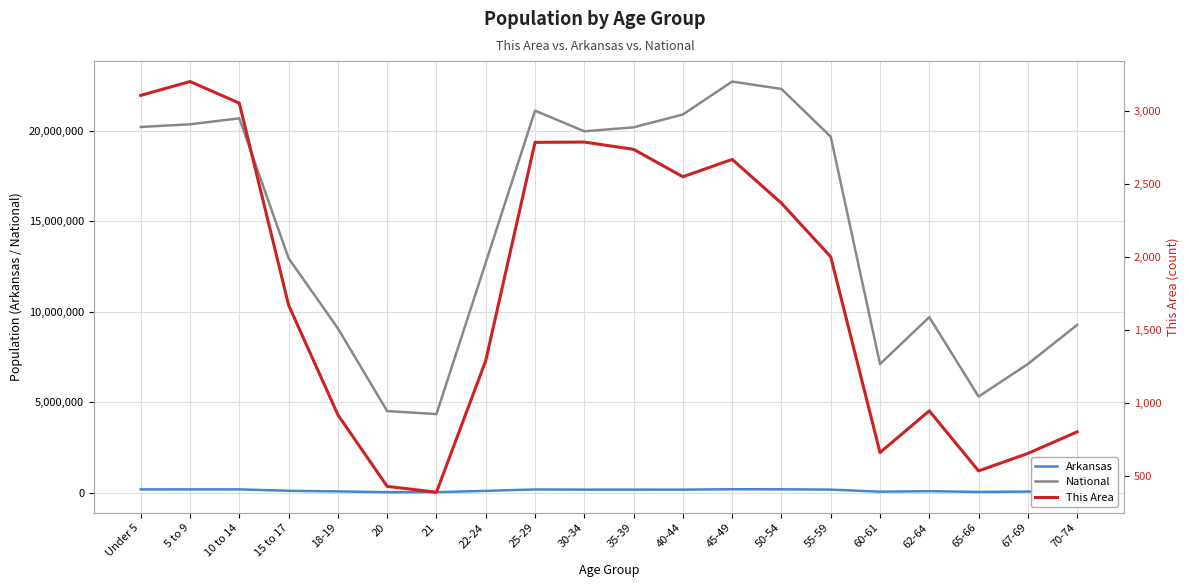

Is the value of National at 50-54 greater than the value of Arkansas at 60-61?

Yes